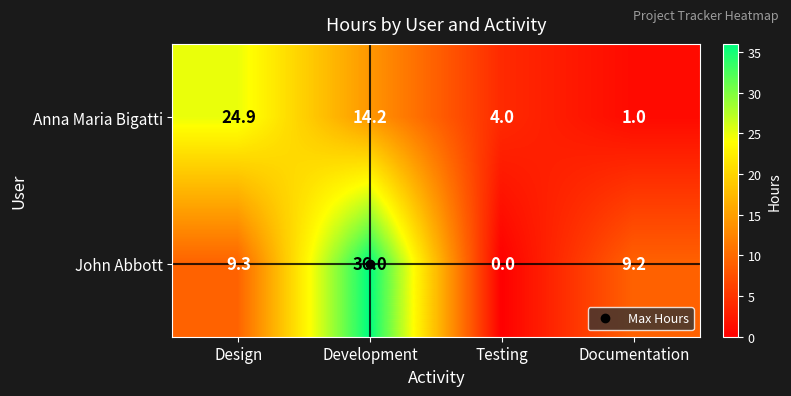

Which series changed the most between Design and Documentation?

Anna Maria Bigatti